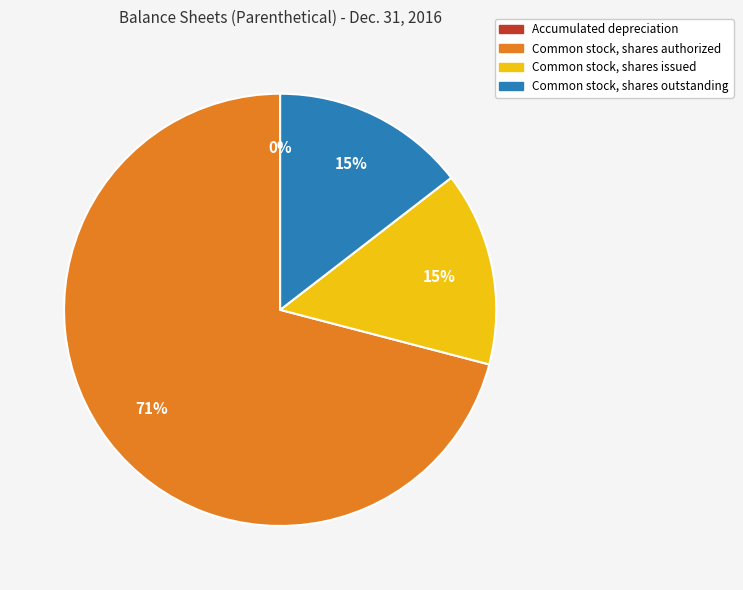

To the nearest percent, what is the average slice percentage?

25%